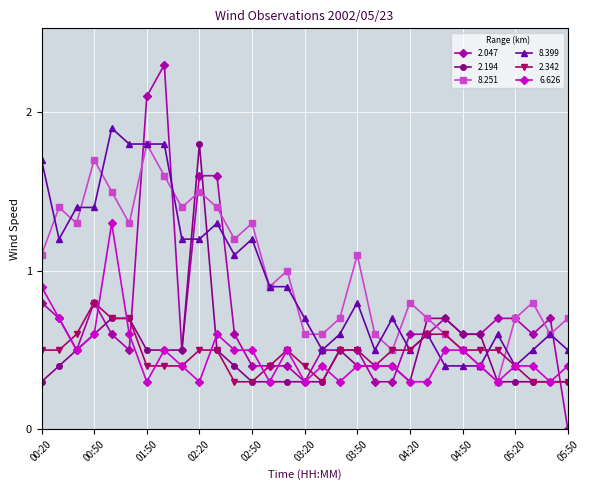

What is the minimum value for 8.251?

0.3